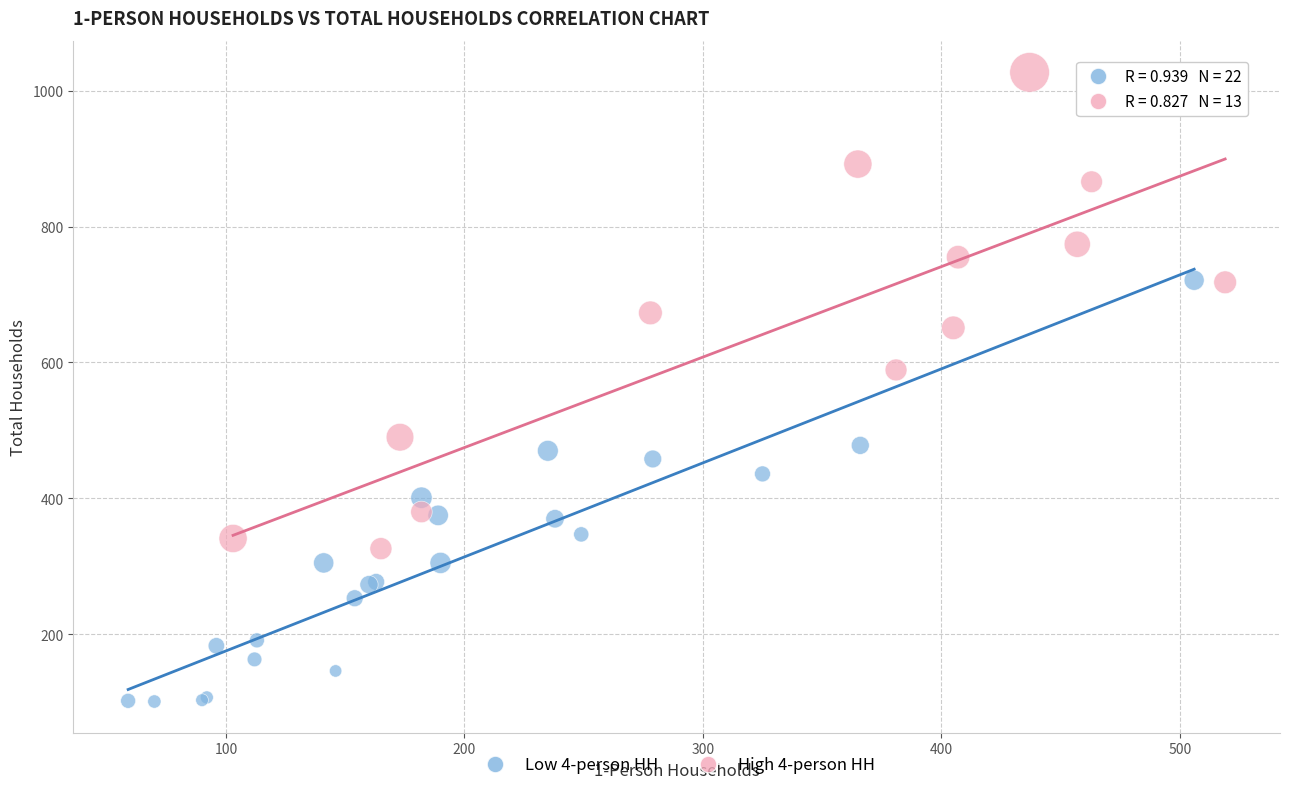

Which series contains the lowest Y value?

Low 4-person HH